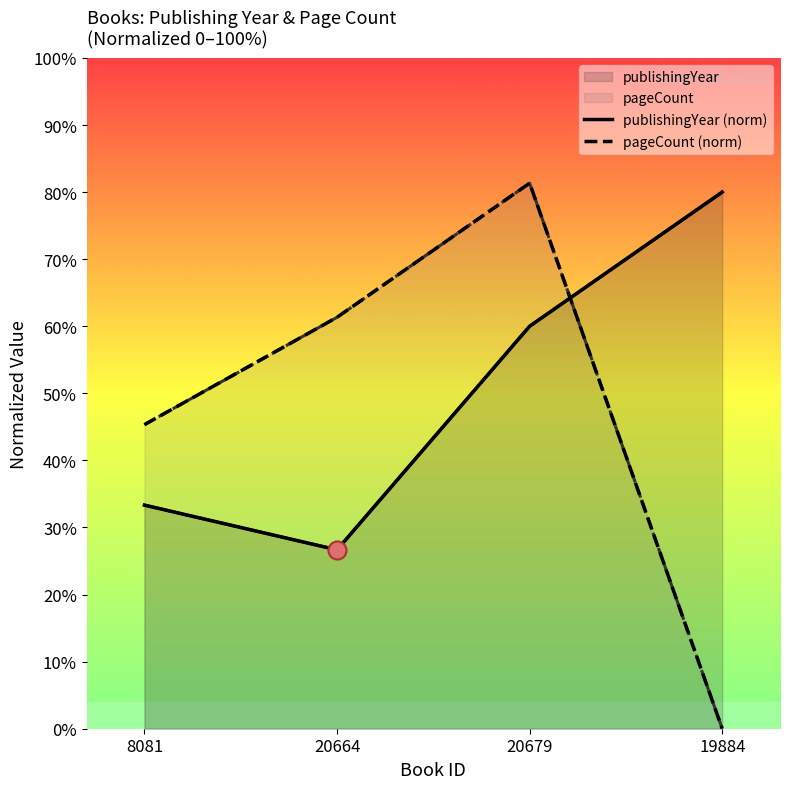

Does the chart have visible grid lines?

No